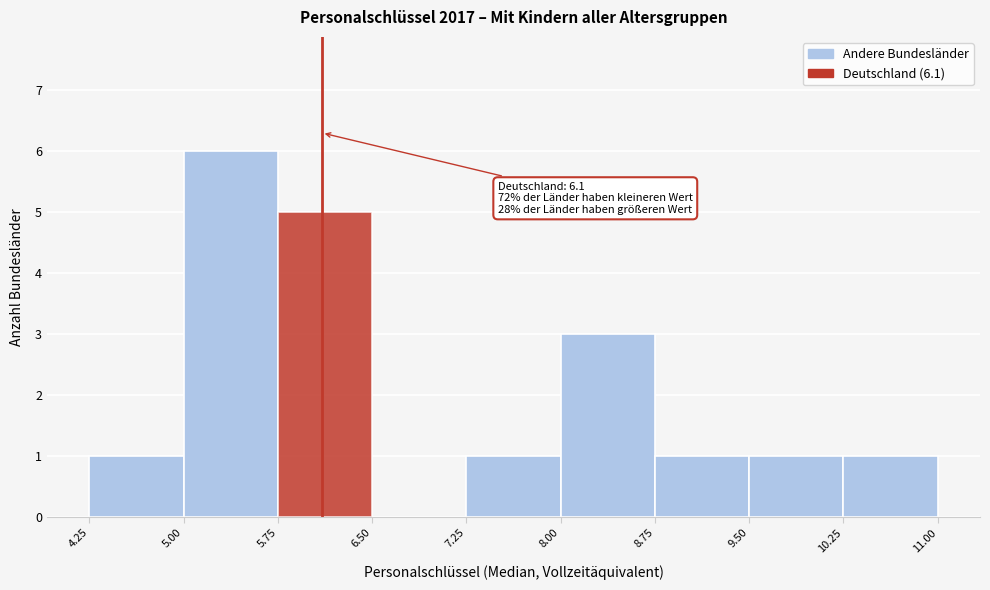

Which range on the x-axis has the tallest bar?

5.00 to 5.75